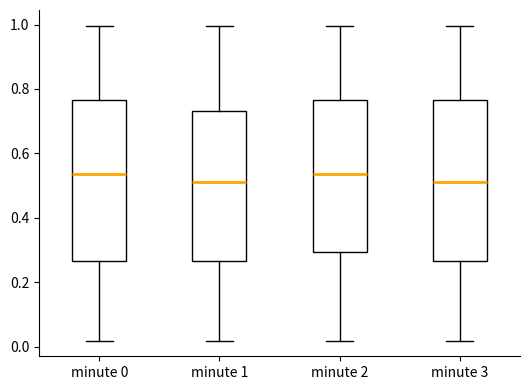

Reading left to right, transcribe this box plot: for each box, give where its median line is, the range the box spans, and where its two whiskers end, as read against the y-axis. The values are not printed on the chart, so give them approximately, as read against the axis.

minute 0: median 0.54, box 0.26 to 0.76, whiskers 0.02 to 1.00
minute 1: median 0.52, box 0.26 to 0.74, whiskers 0.02 to 1.00
minute 2: median 0.54, box 0.30 to 0.76, whiskers 0.02 to 1.00
minute 3: median 0.52, box 0.26 to 0.76, whiskers 0.02 to 1.00